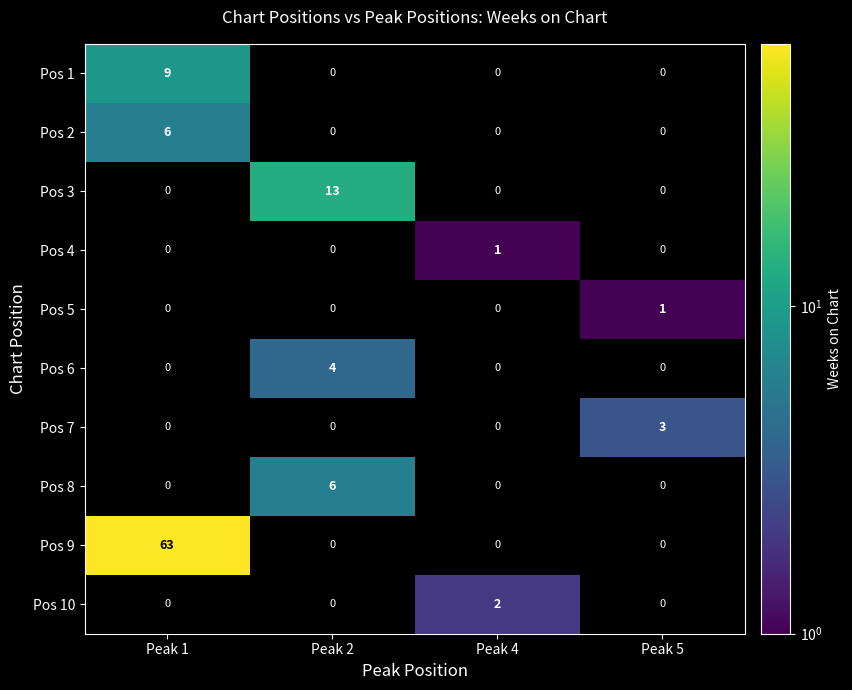

Between Peak 4 and Peak 5, which series saw the biggest shift?

Pos 7